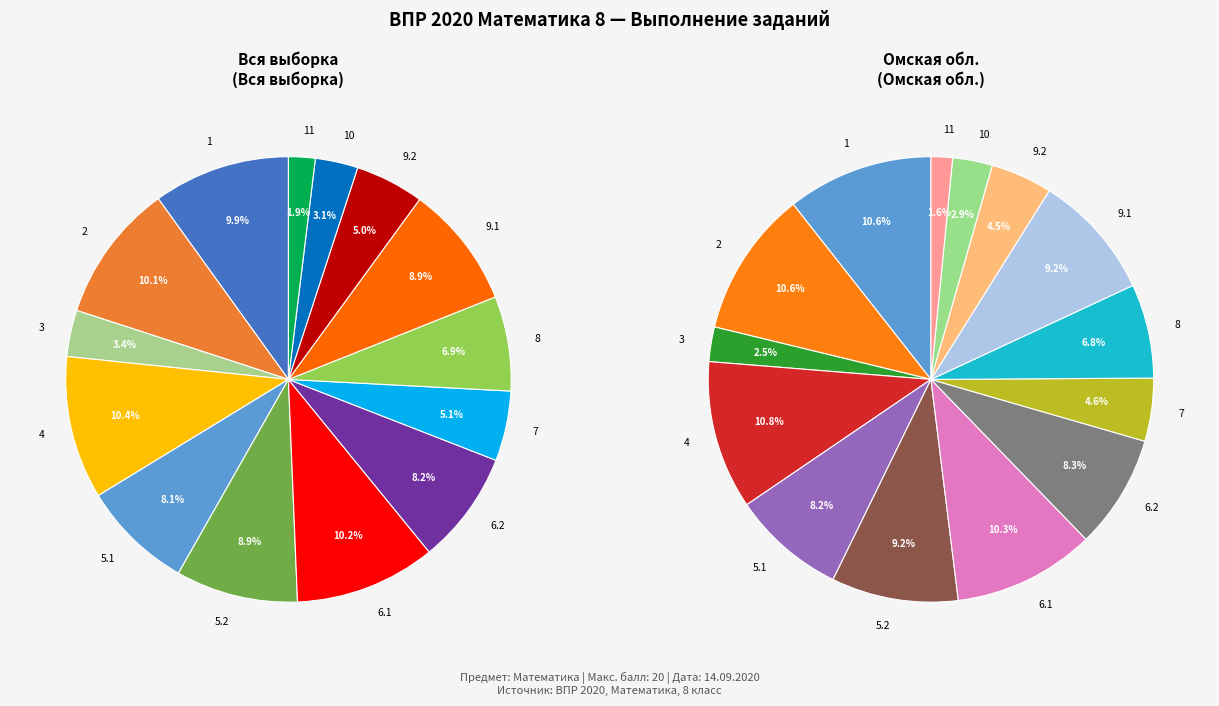

How much of the chart is everything except 9.1?

91.1%